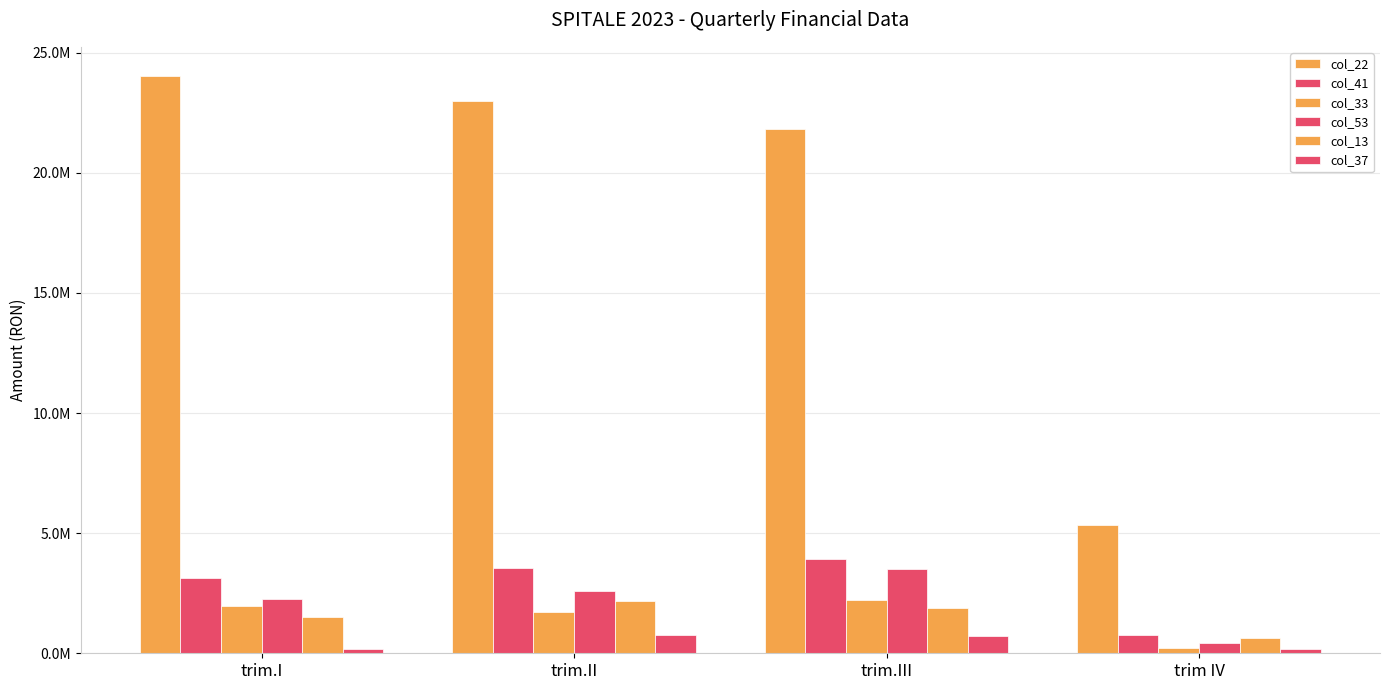

Are the bars horizontal?

No